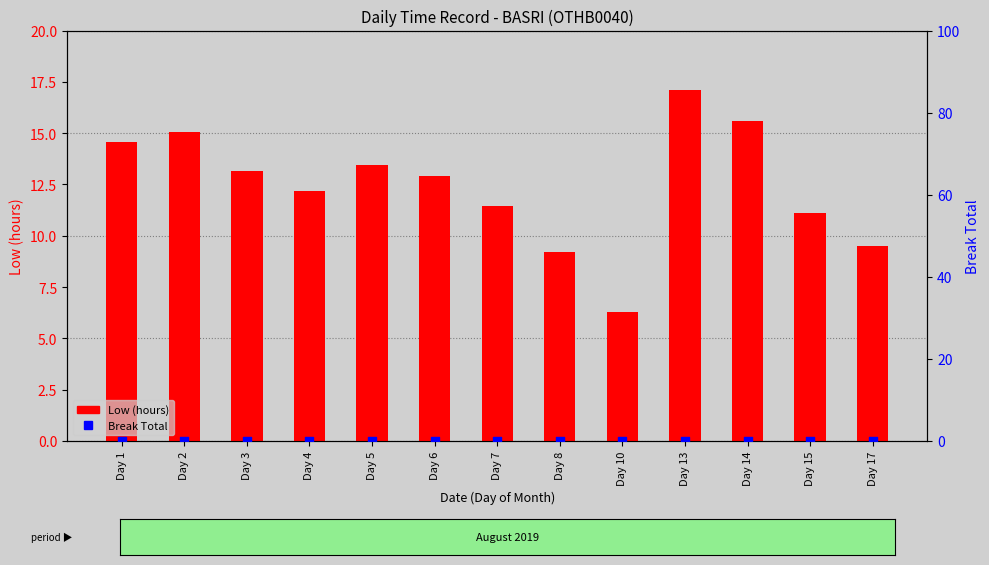

At which category is the sum across all series the highest?

Day 13